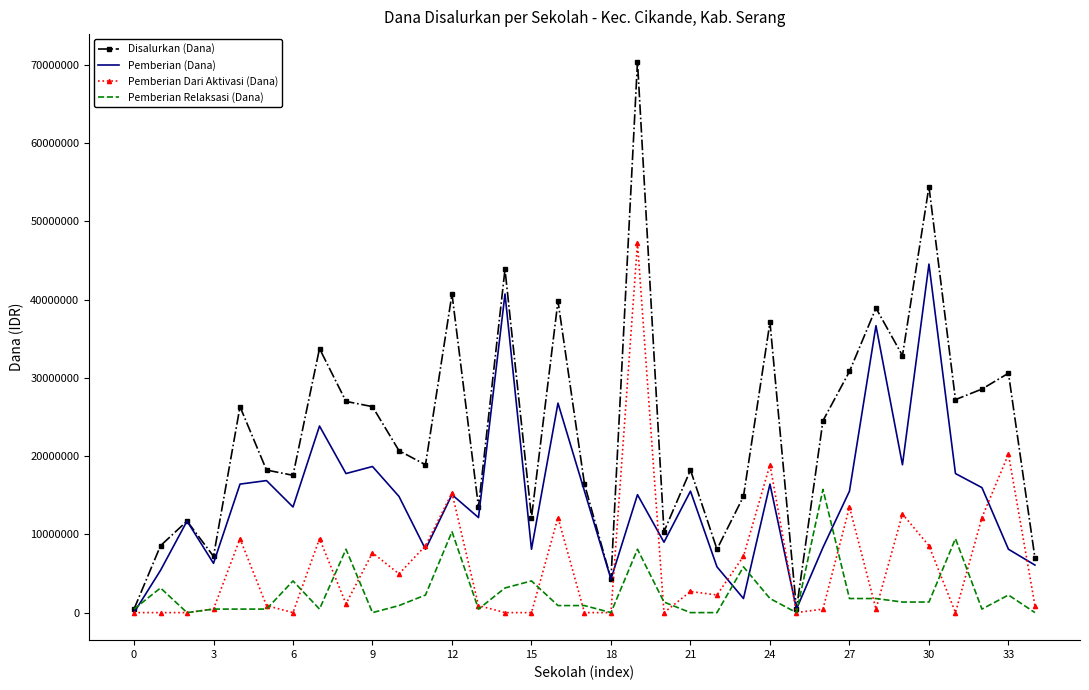

List the series in order of their overall mean, lowest first.

Pemberian Relaksasi (Dana), Pemberian Dari Aktivasi (Dana), Pemberian (Dana), Disalurkan (Dana)